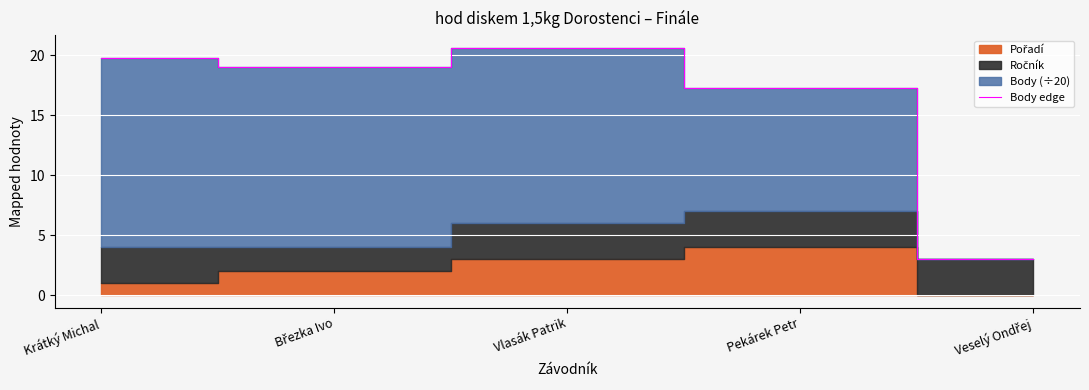

What is the maximum value shown in the chart?

20.6